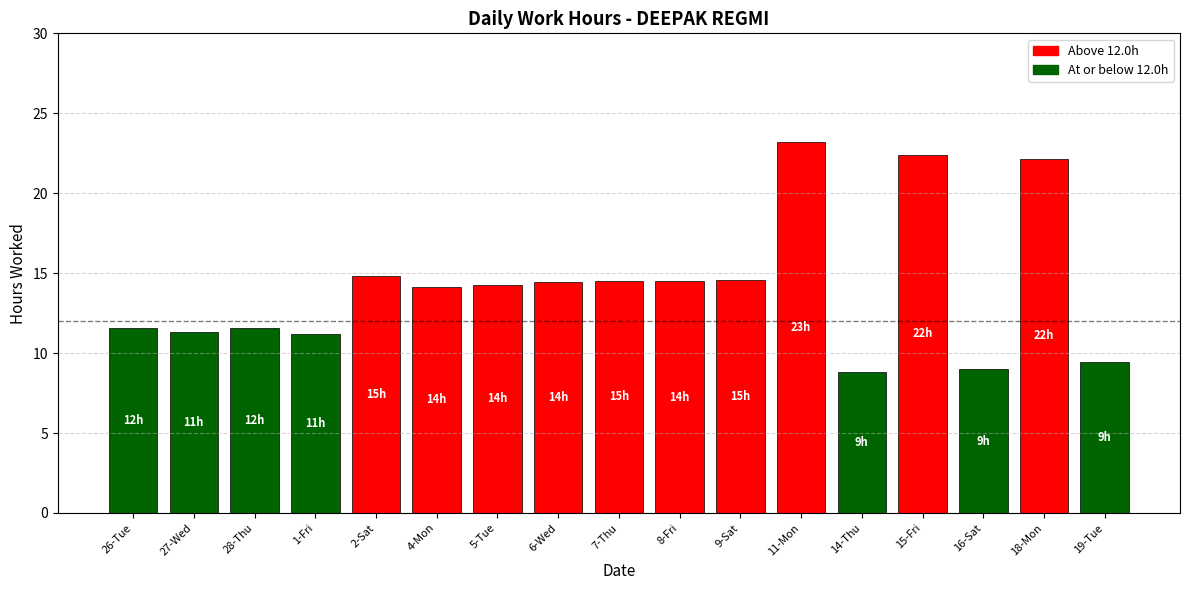

What is the label of the 1st bar from the left?

26-Tue